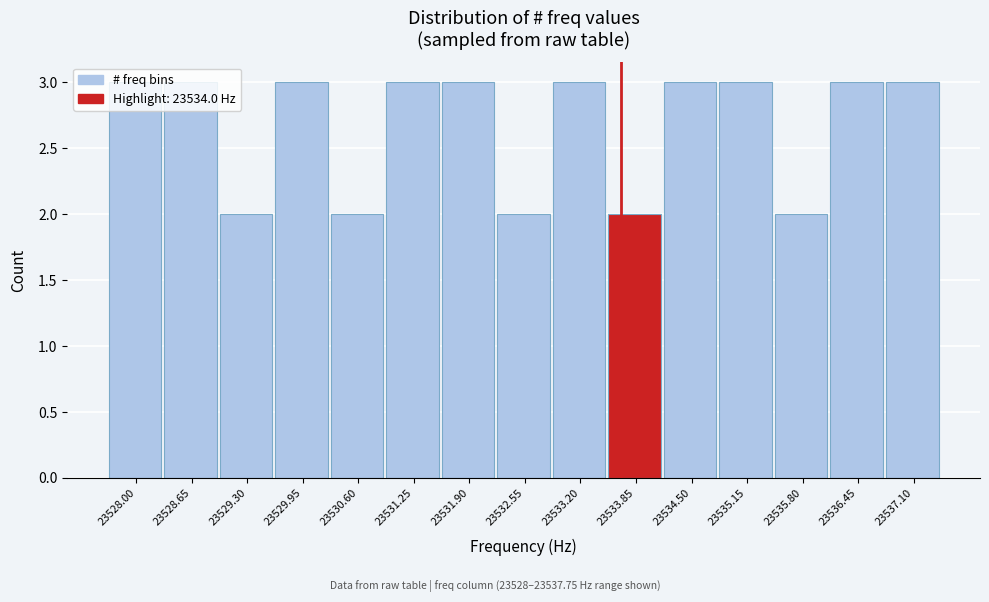

What position from the right is 23532.55?

8